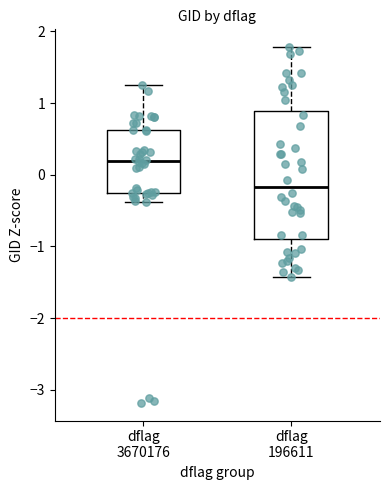

Comparing the boxes themselves (not the whiskers), which one is the tallest?

dflag 196611